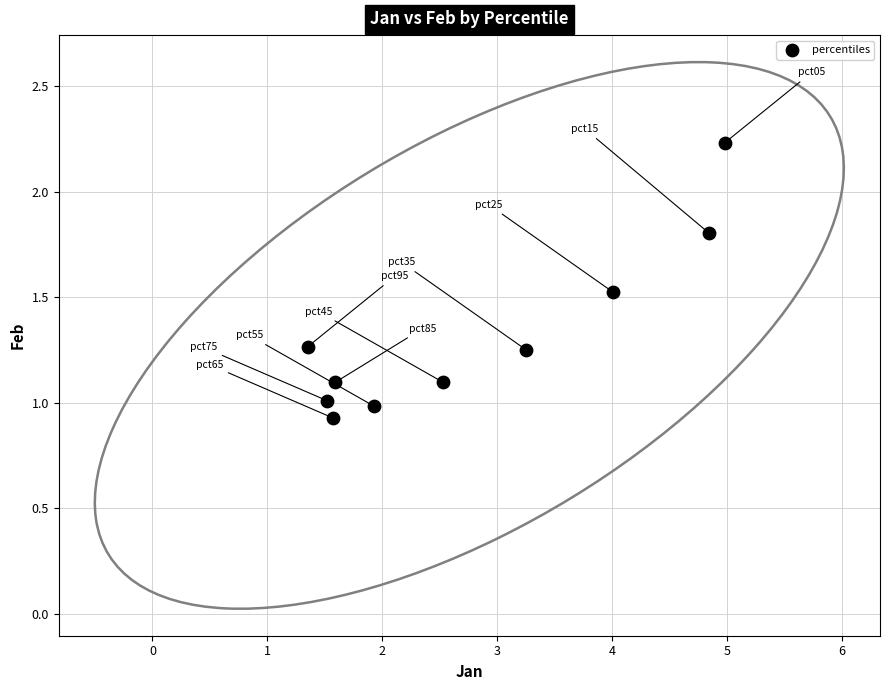

What is the average X value?

2.8